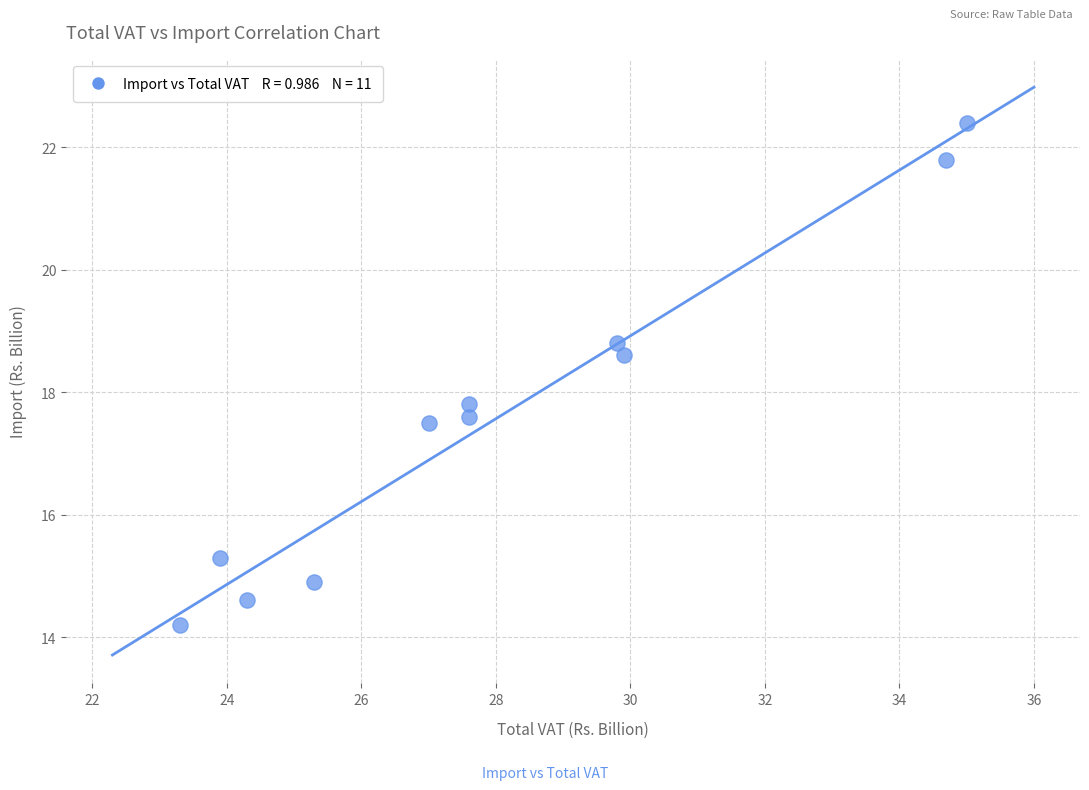

What is the average Y value?

17.6